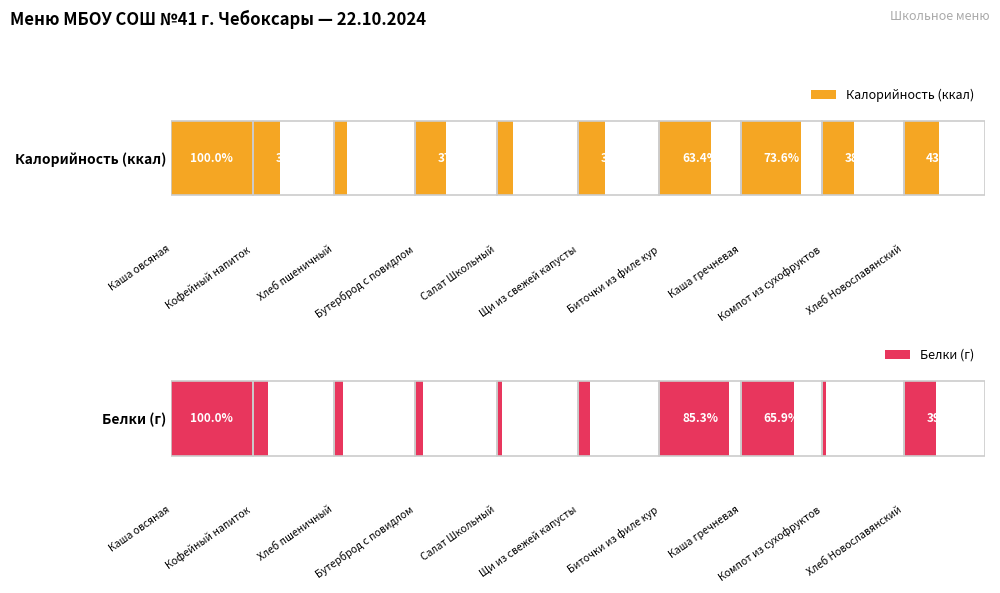

At which category is the sum across all series the highest?

Каша овсяная